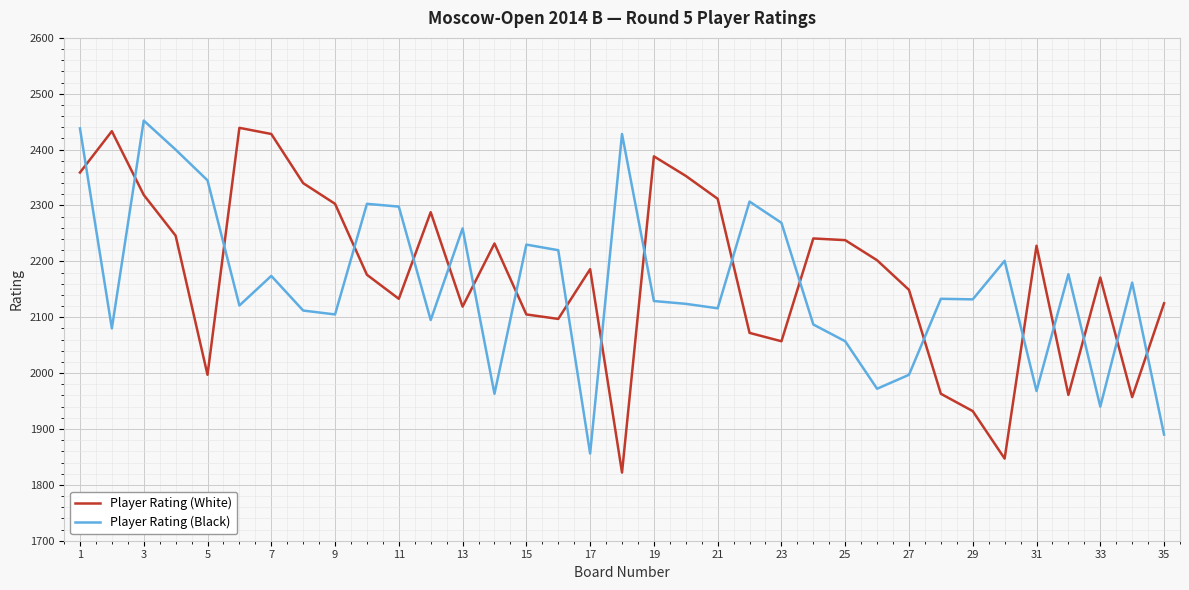

Which series ends up on top after the final intersection of Player Rating (Black) and Player Rating (White)?

Player Rating (White)